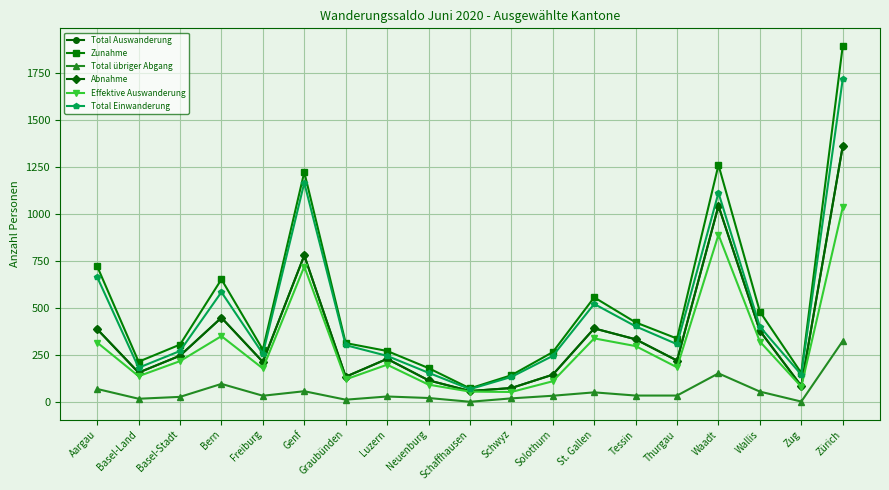

At which label does Total übriger Abgang first exceed 35?

Aargau